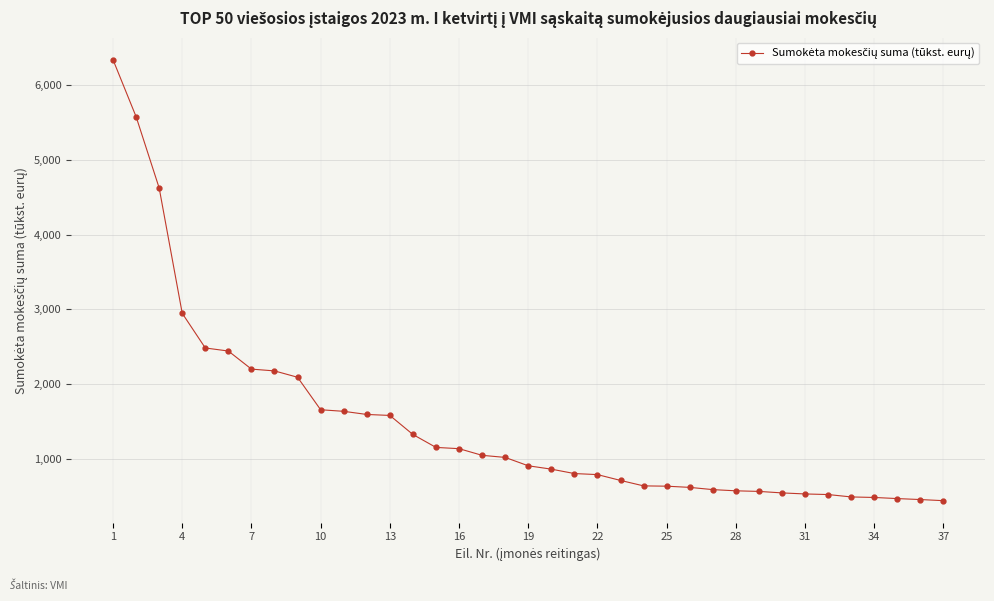

What is the maximum value shown in the chart?

6342